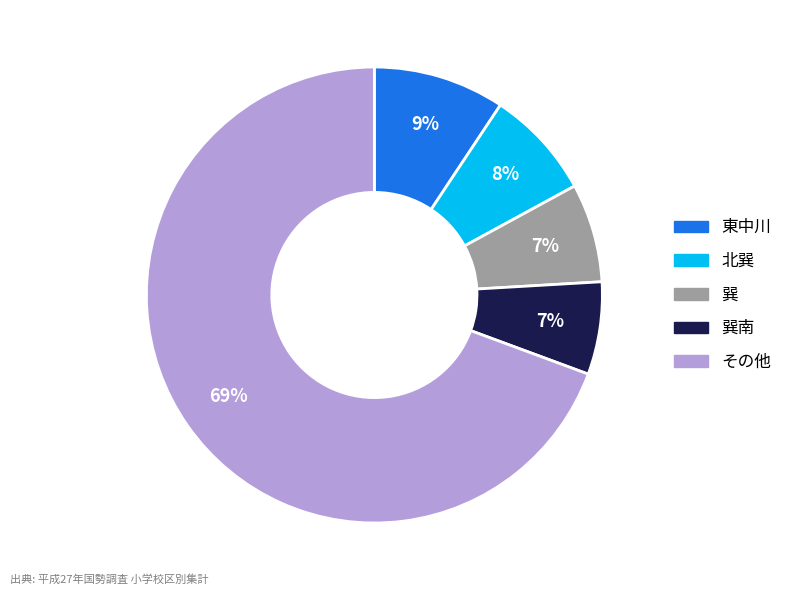

Which slice is the largest?

その他